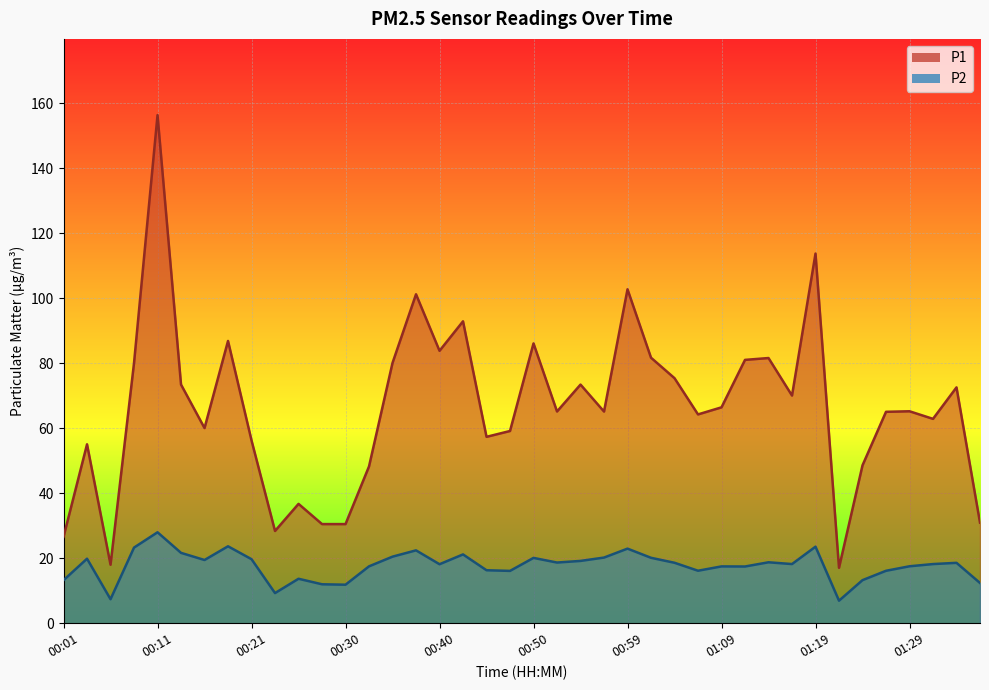

The value of P2 at 00:06 is 7.4. True or false?

True